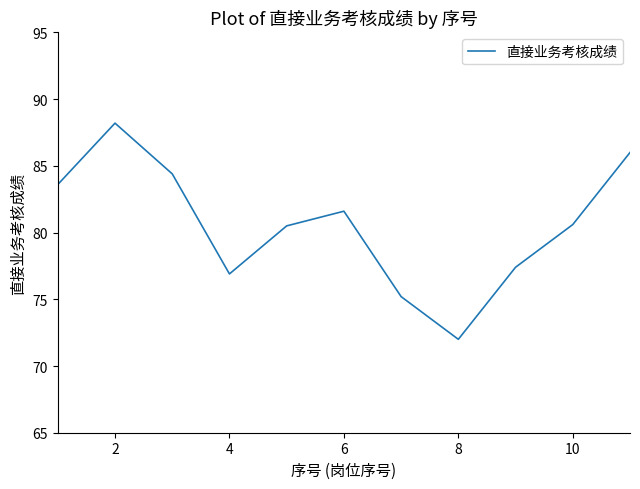

What is the greatest value displayed?

88.2